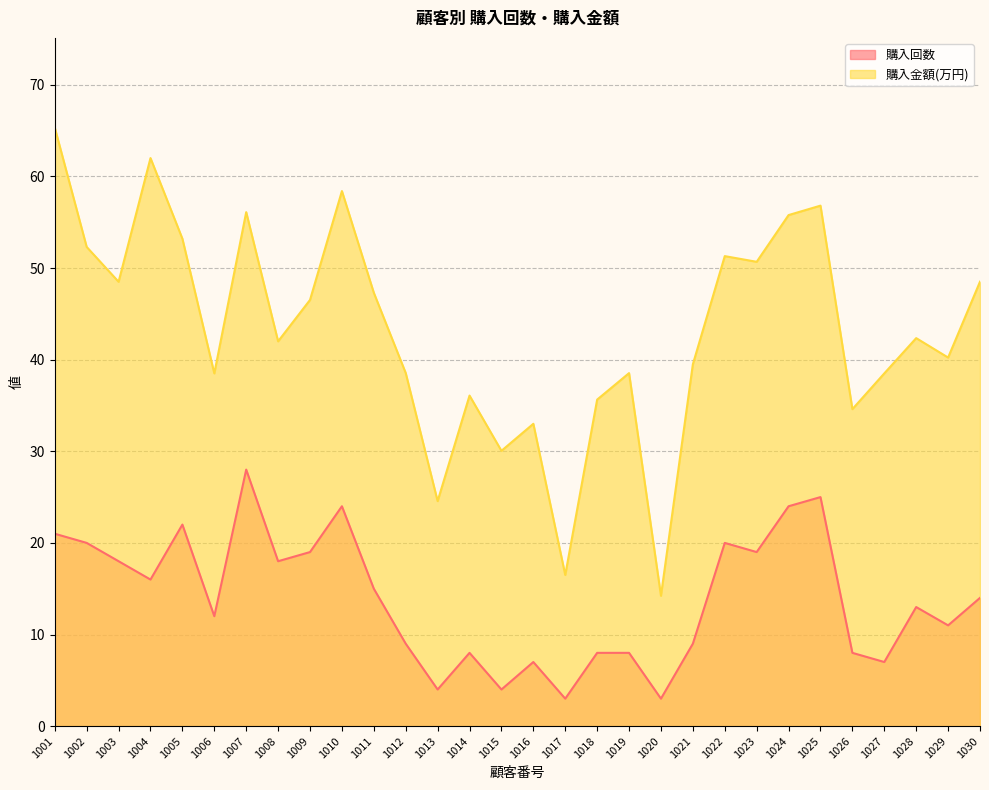

What is the approximate value of 購入回数 at 1027?

7.0